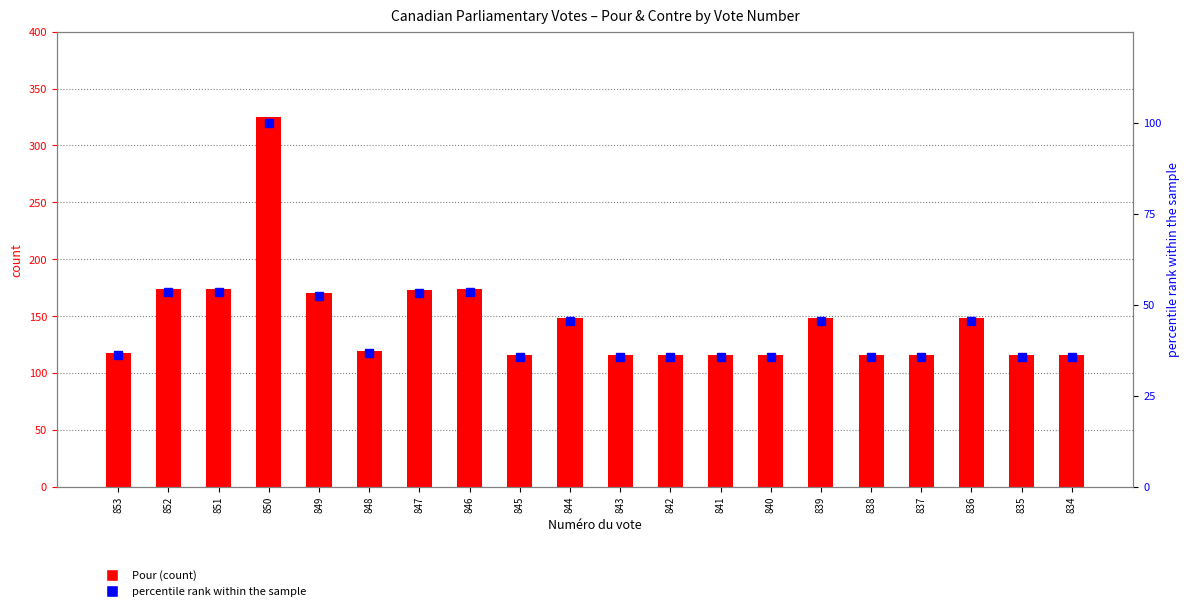

Between 843 and 852, which is larger?

852